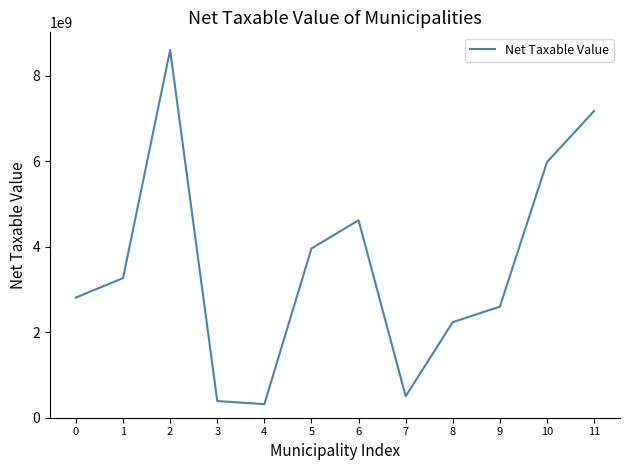

What is the change in value from 5 to 8?

-1723022560